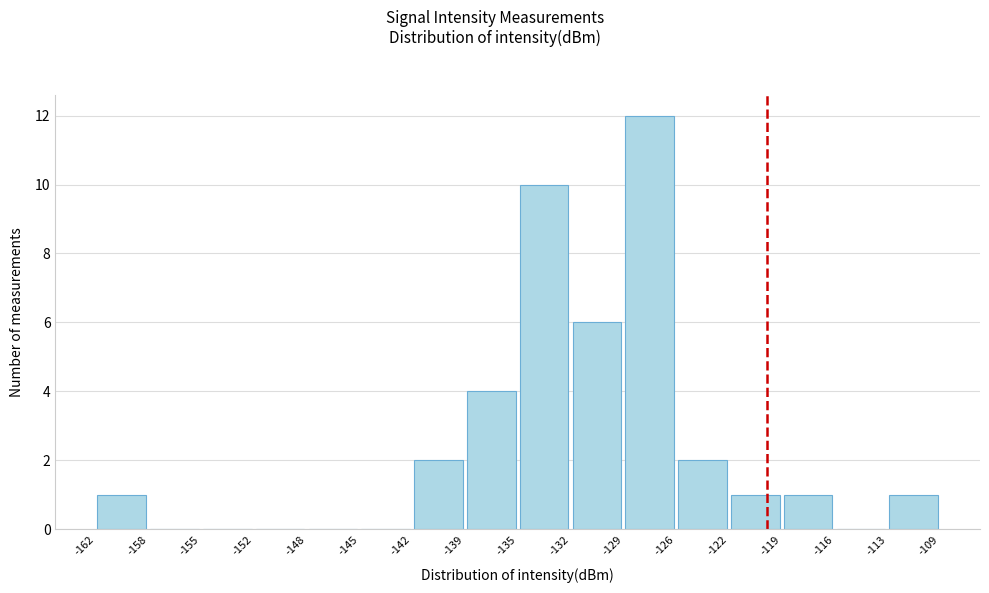

Reading left to right, list every bar in this chart as the range it spans on the x-axis followed by its height. The values are not printed on the chart, so give them approximately, as read against the axis.

-162 to -158: 1
-158 to -155: 0
-155 to -152: 0
-152 to -148: 0
-148 to -145: 0
-145 to -142: 0
-142 to -139: 2
-139 to -135: 4
-135 to -132: 10
-132 to -129: 6
-129 to -126: 12
-126 to -122: 2
-122 to -119: 1
-119 to -116: 1
-116 to -113: 0
-113 to -109: 1